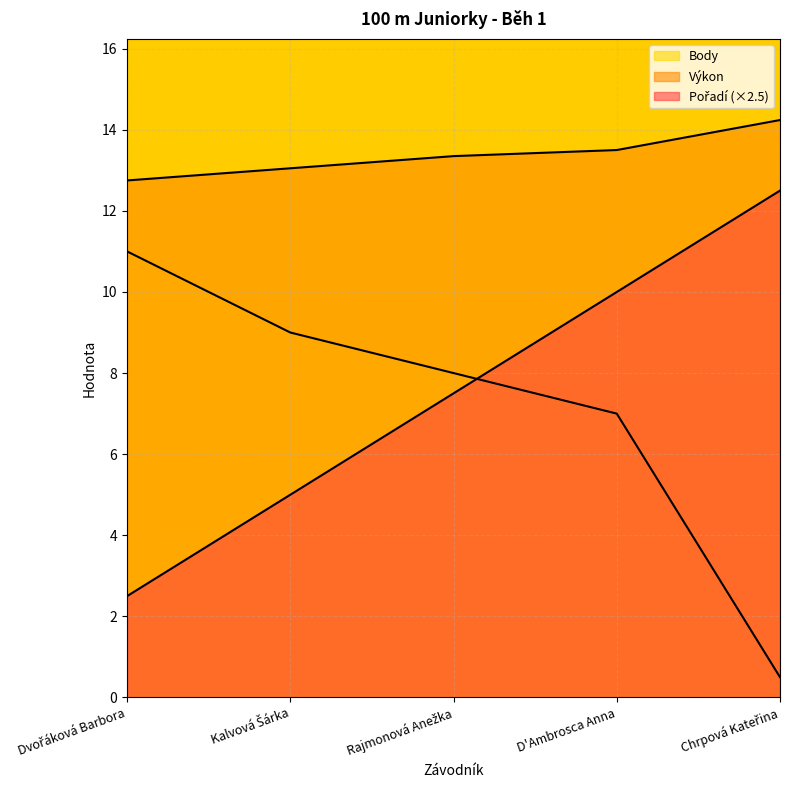

At which category is the sum across all series the highest?

D'Ambrosca Anna